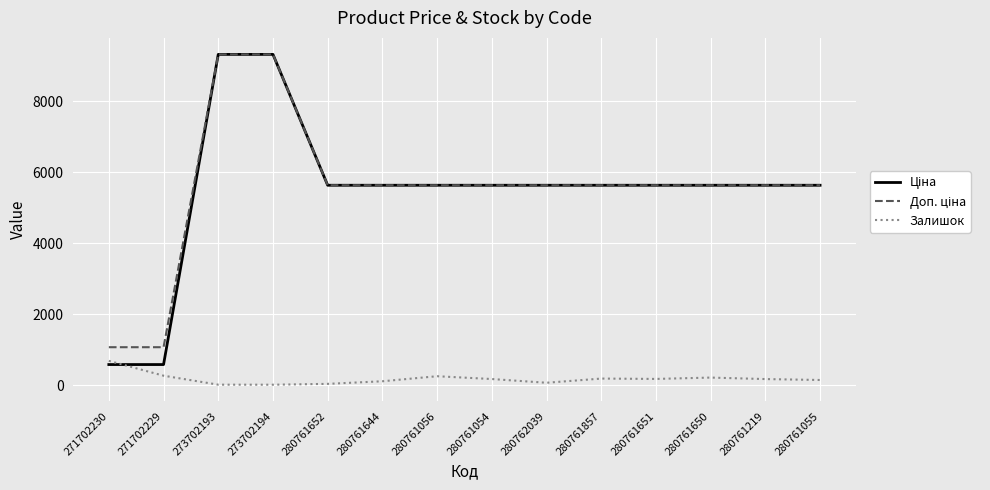

What is the greatest value displayed?

9321.4